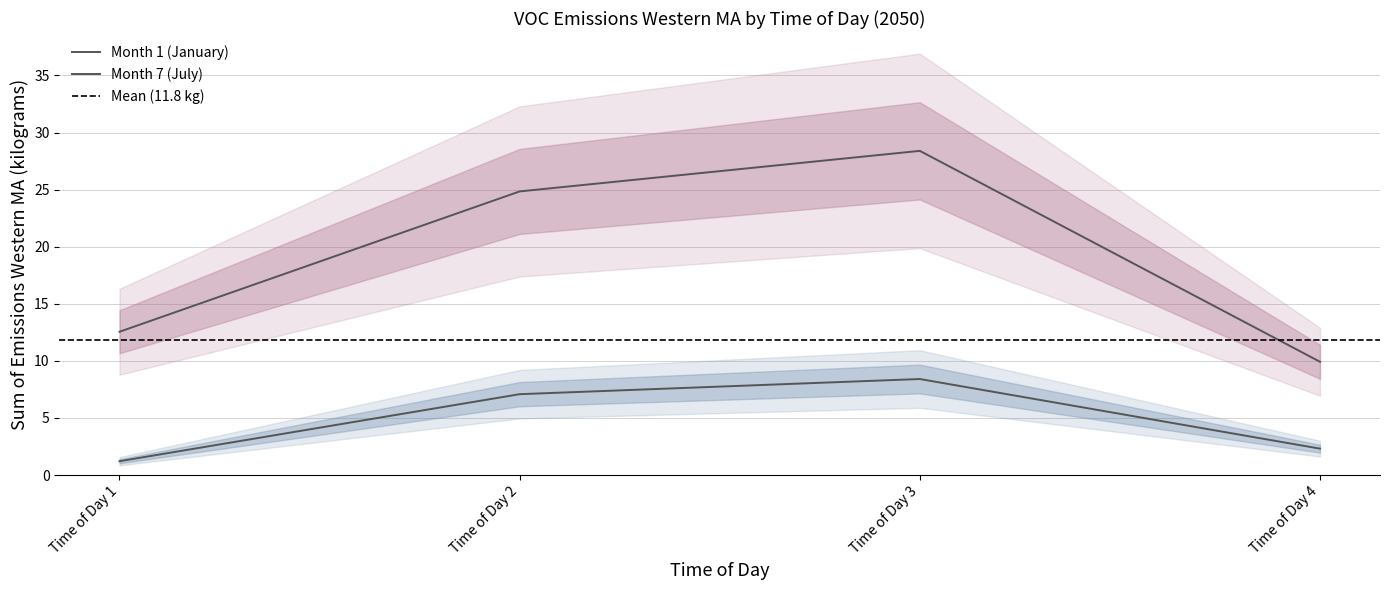

True or false: Month 1 (January) and Month 7 (July) cross at least once.

False